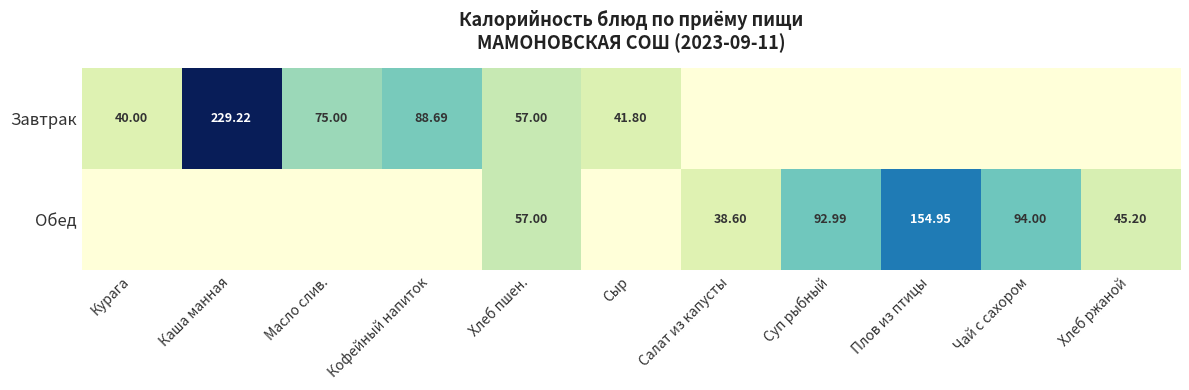

What is the difference between the maximum and minimum values in the Завтрак series?

229.2